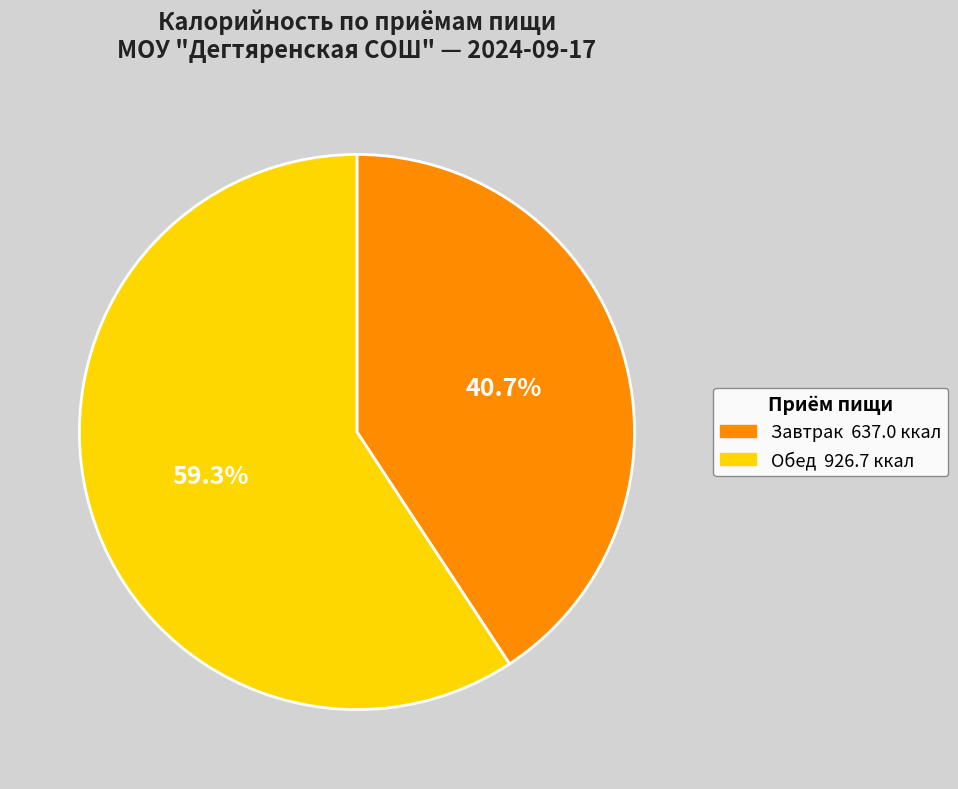

Combined, do Завтрак and Обед account for over 50%?

Yes